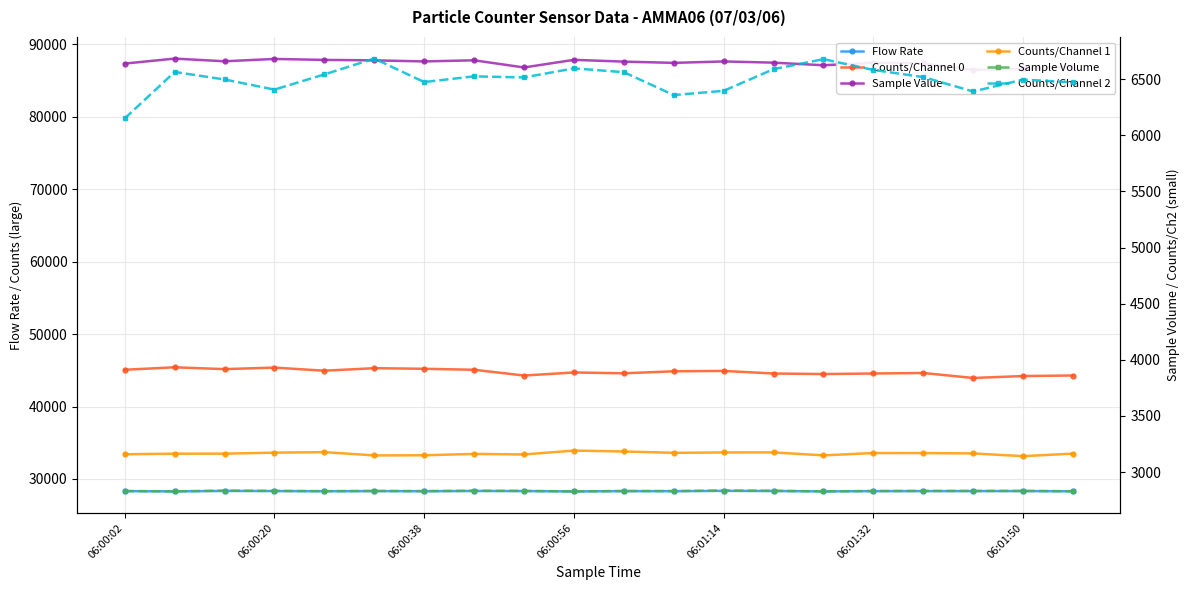

Is the value of Counts/Channel 1 at 13 greater than the value of Counts/Channel 0 at 9?

No